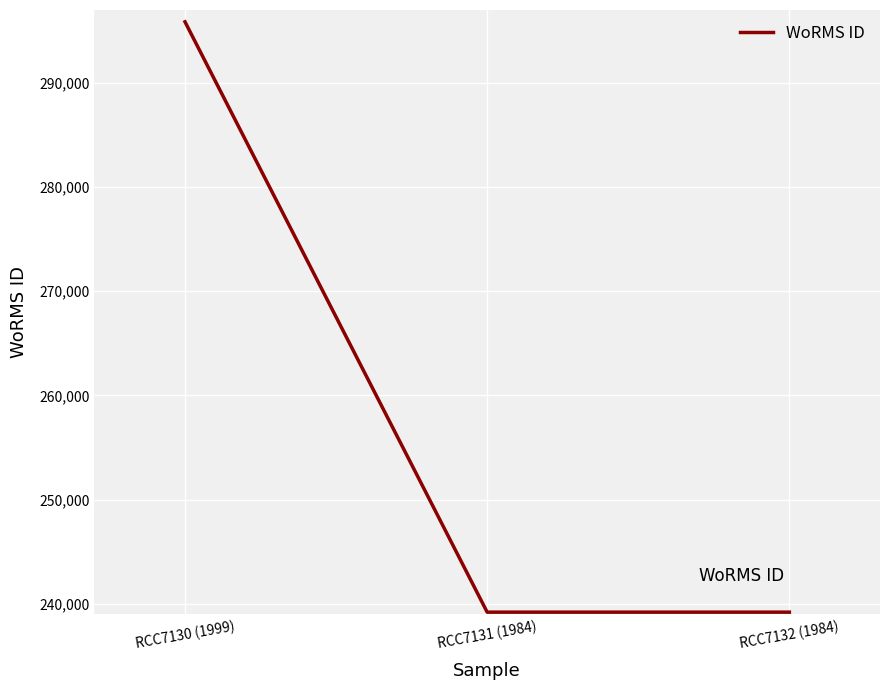

What is the maximum value shown in the chart?

295864